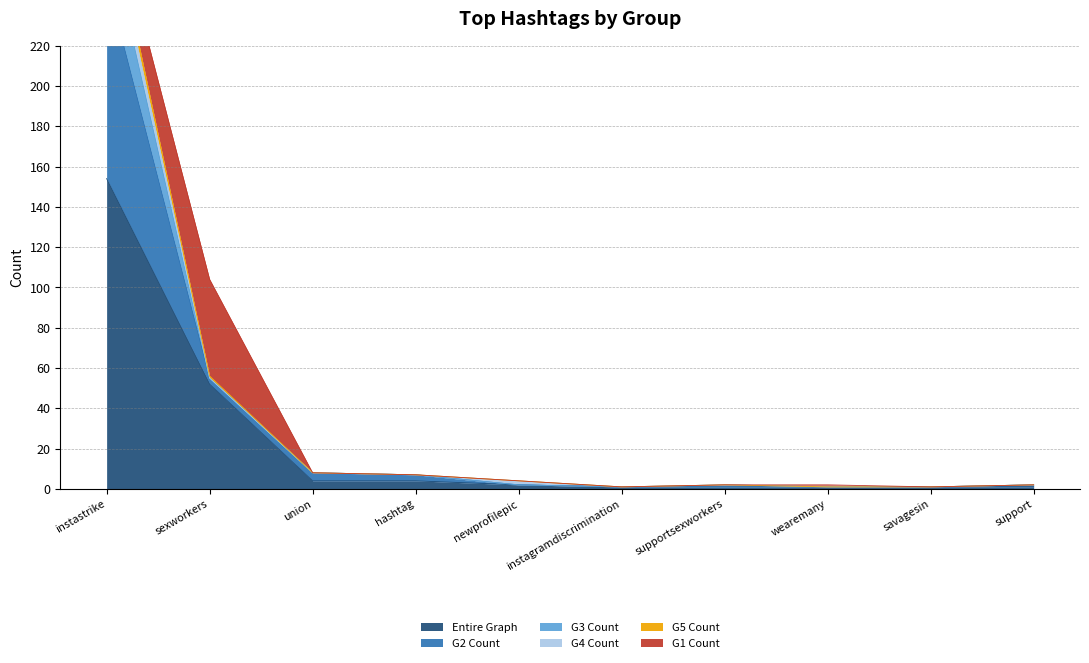

True or false: Entire Graph and G5 Count cross at least once.

False